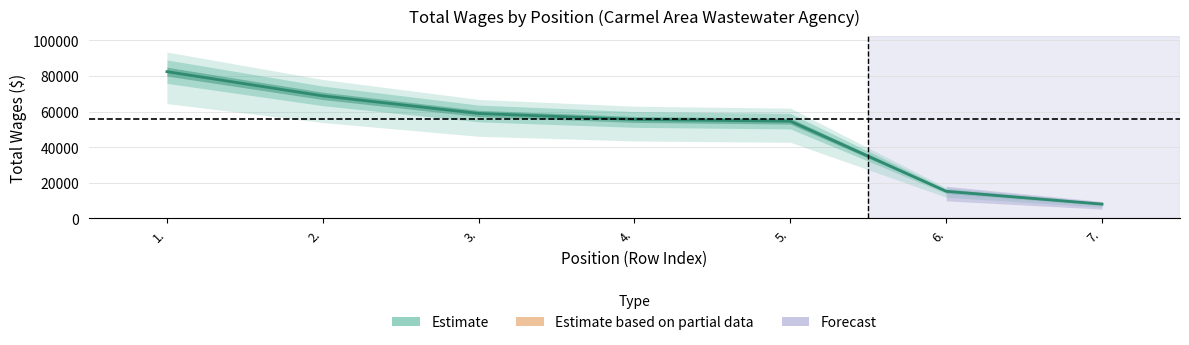

What is the sum of all values?

343497